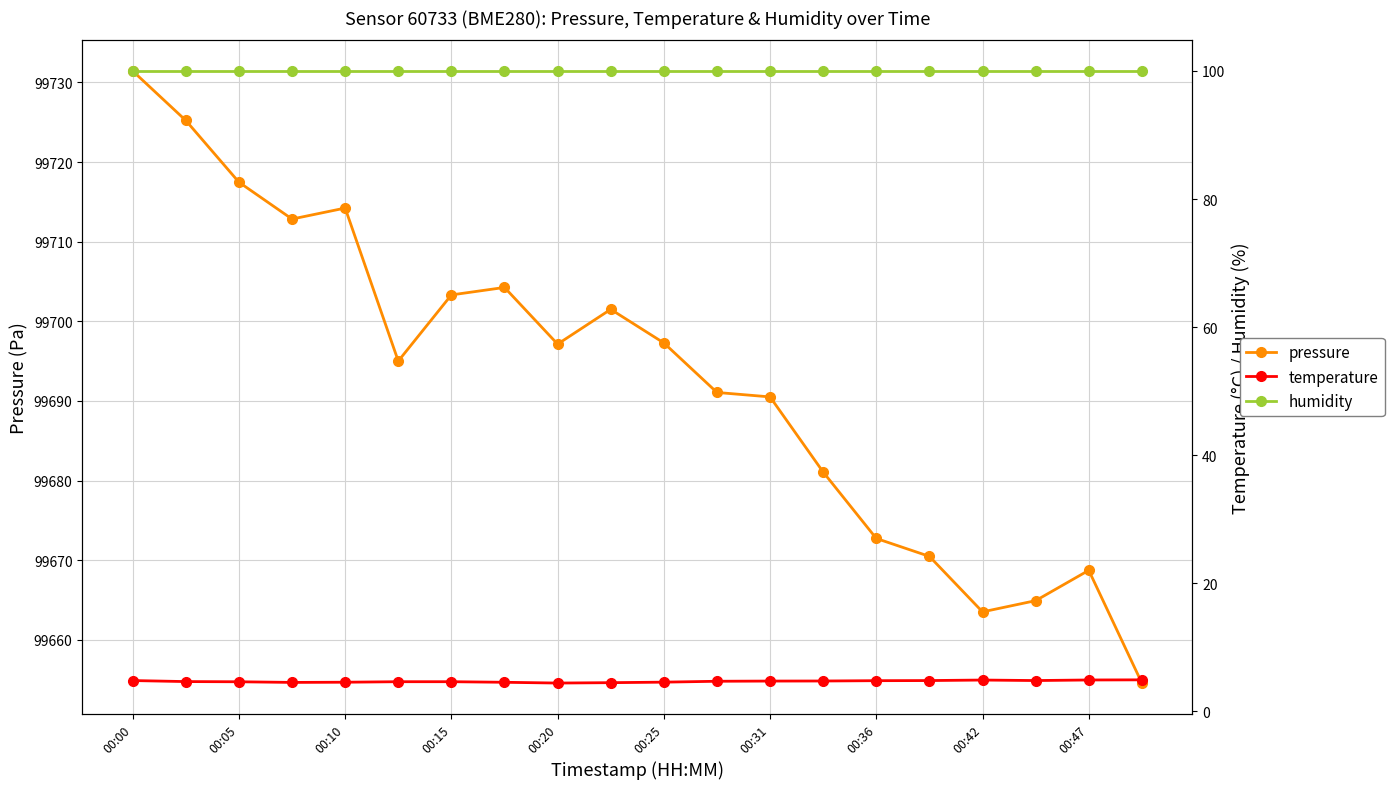

True or false: temperature and humidity intersect in this chart.

False